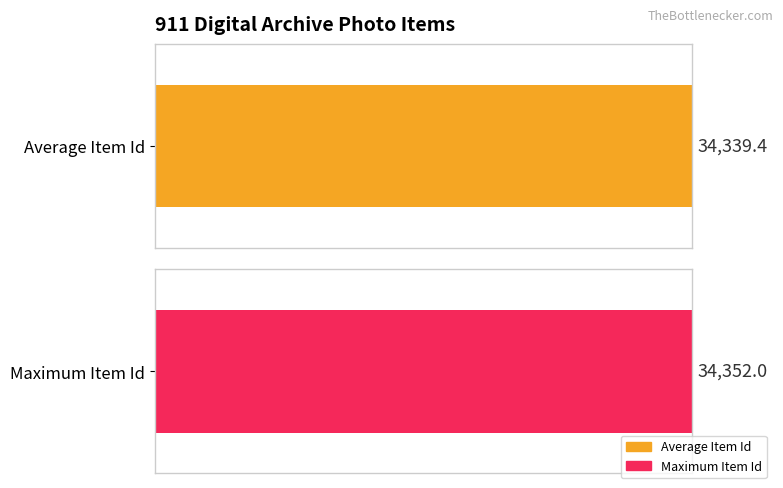

Does the chart contain any negative values?

No